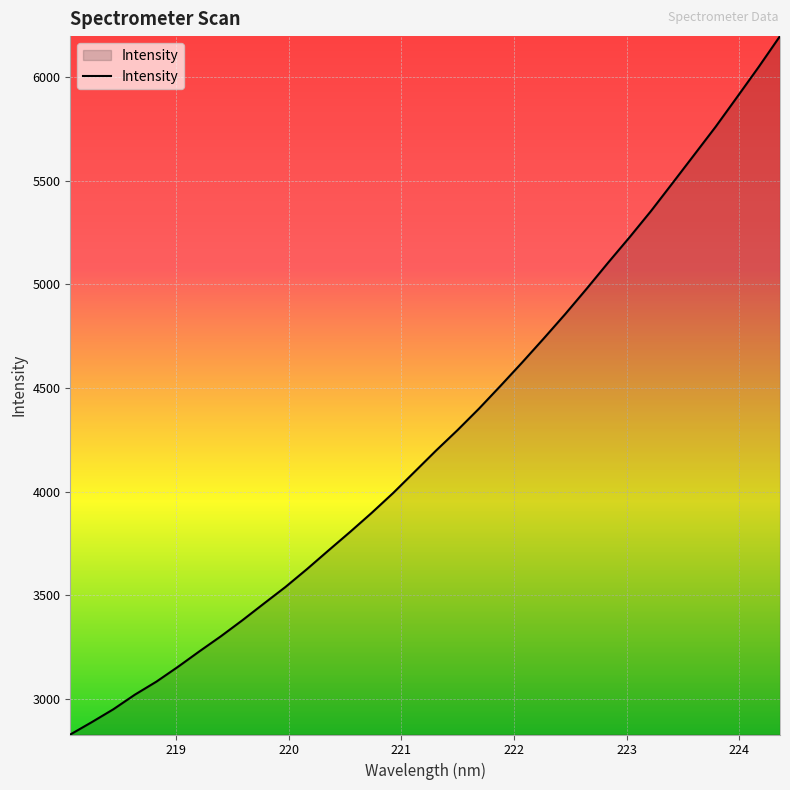

What is the greatest value displayed?

6196.3